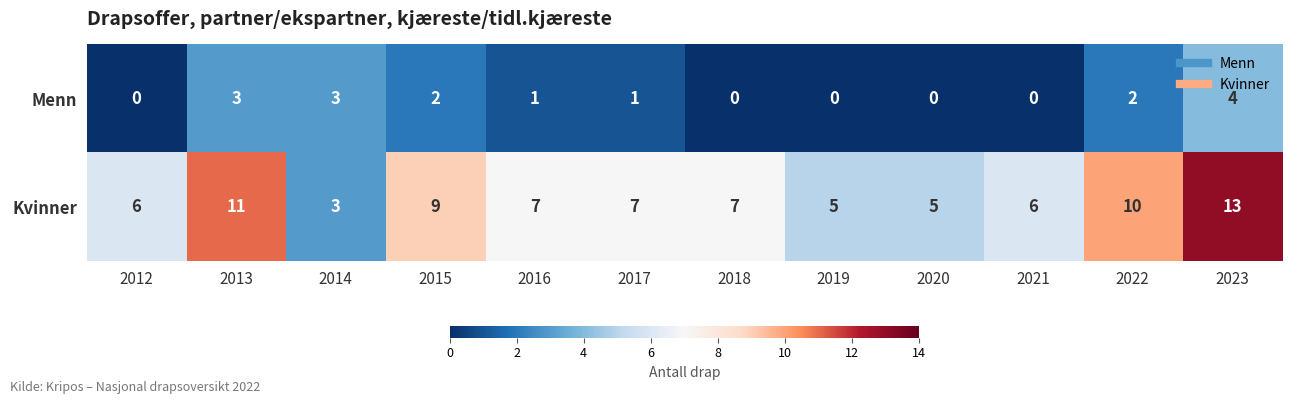

How many Menn values are between 0 and 3?

11